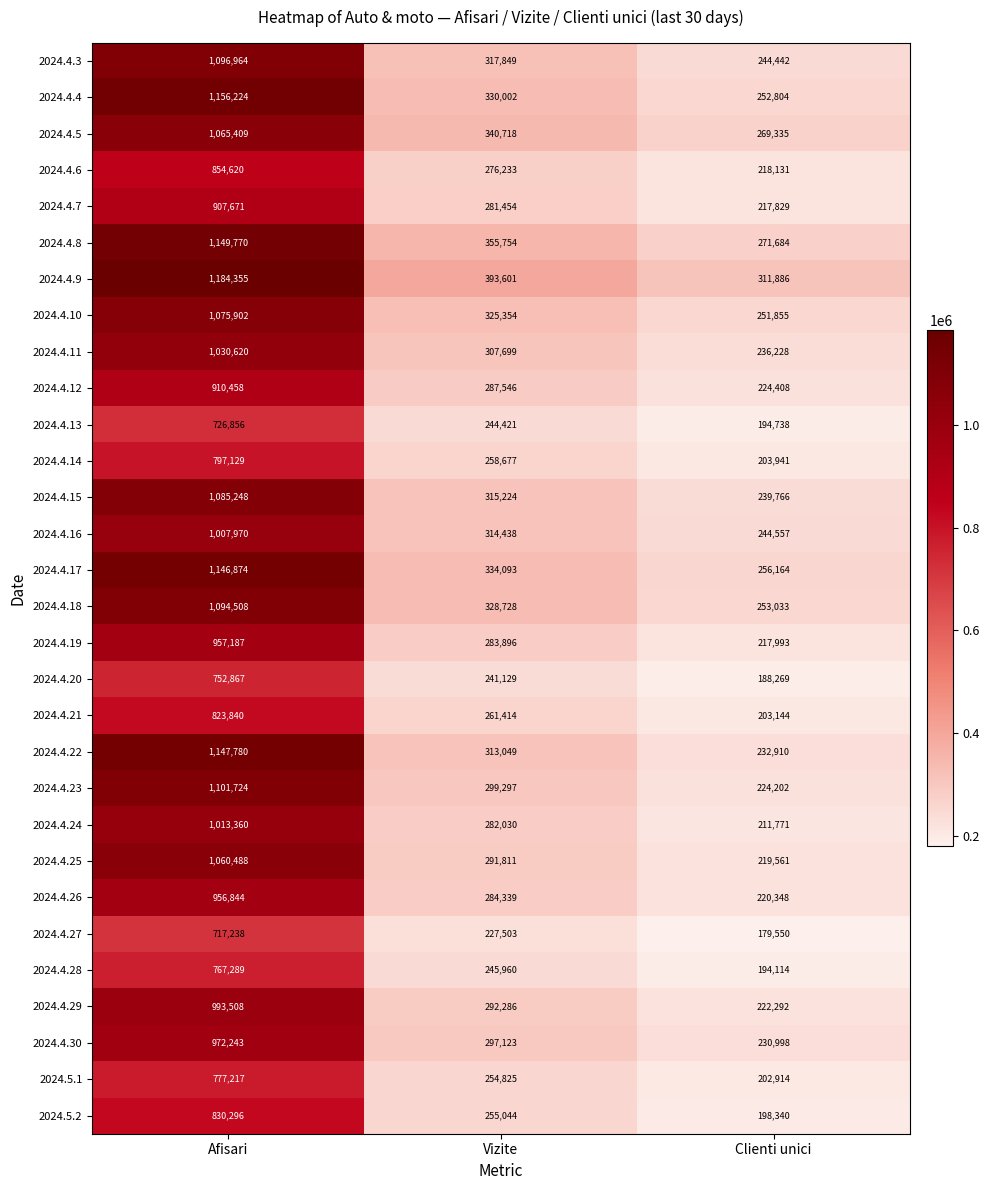

The value of 2024.4.4 at Afisari is 1156224. True or false?

True